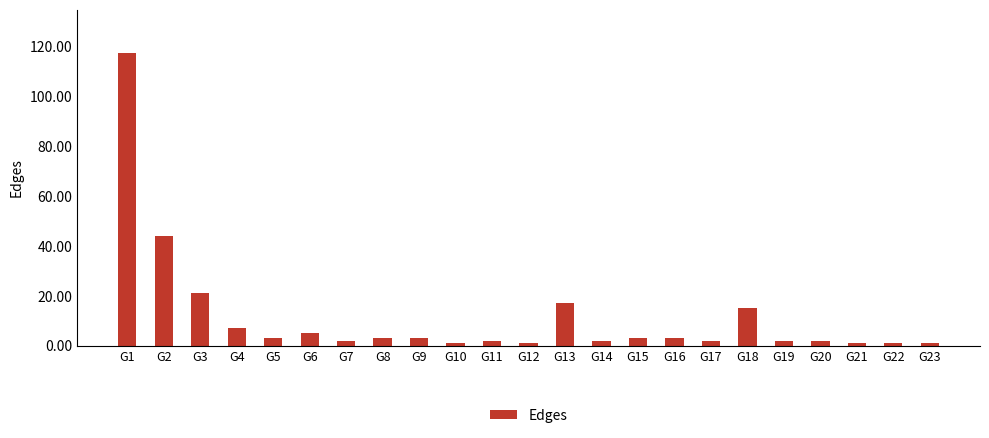

What is the value of the 9th bar from the left?

3